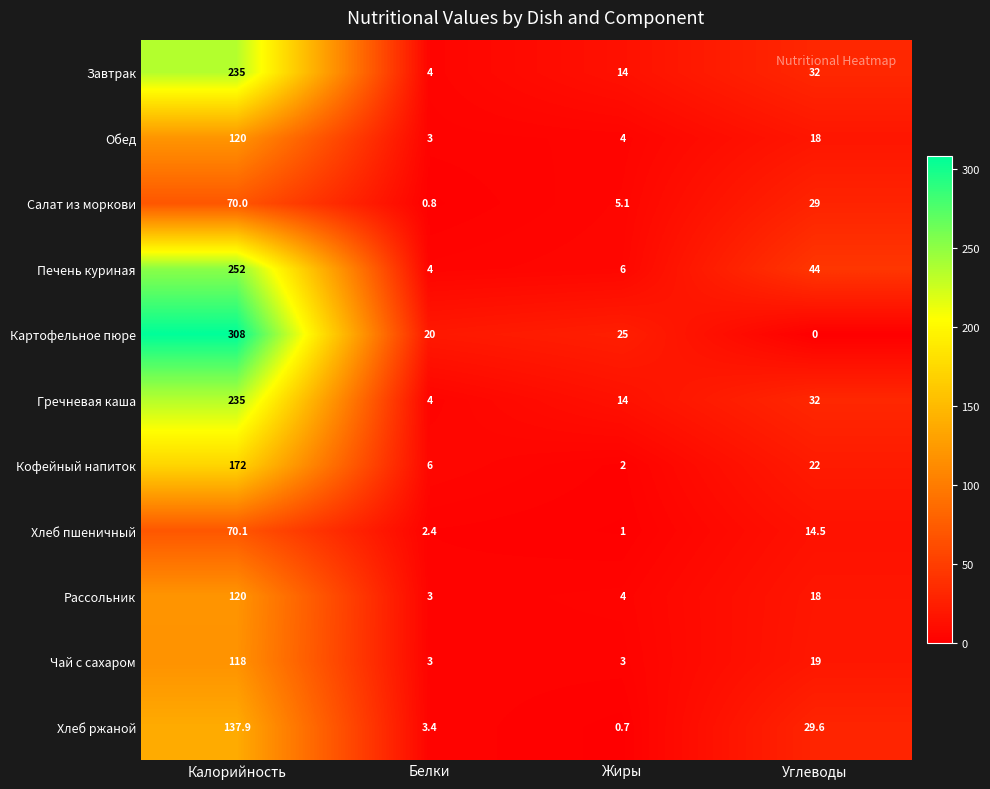

Which category has the lowest value across all series?

Углеводы